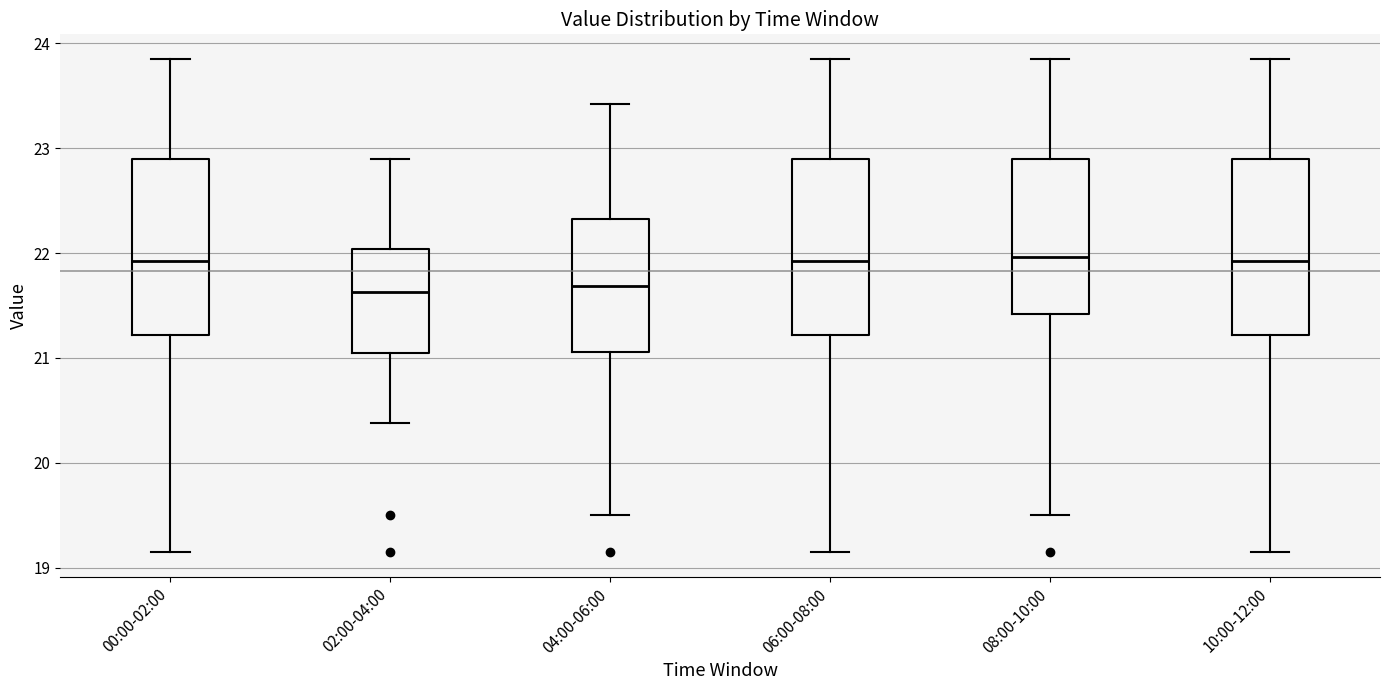

Reading left to right, transcribe this box plot: for each box, give where its median line is, the range the box spans, and where its two whiskers end, as read against the y-axis. The values are not printed on the chart, so give them approximately, as read against the axis.

00:00-02:00: median 21.9, box 21.2 to 22.9, whiskers 19.2 to 23.9
02:00-04:00: median 21.6, box 21.0 to 22.0, whiskers 20.4 to 22.9
04:00-06:00: median 21.7, box 21.1 to 22.3, whiskers 19.5 to 23.4
06:00-08:00: median 21.9, box 21.2 to 22.9, whiskers 19.2 to 23.9
08:00-10:00: median 22.0, box 21.4 to 22.9, whiskers 19.5 to 23.9
10:00-12:00: median 21.9, box 21.2 to 22.9, whiskers 19.2 to 23.9